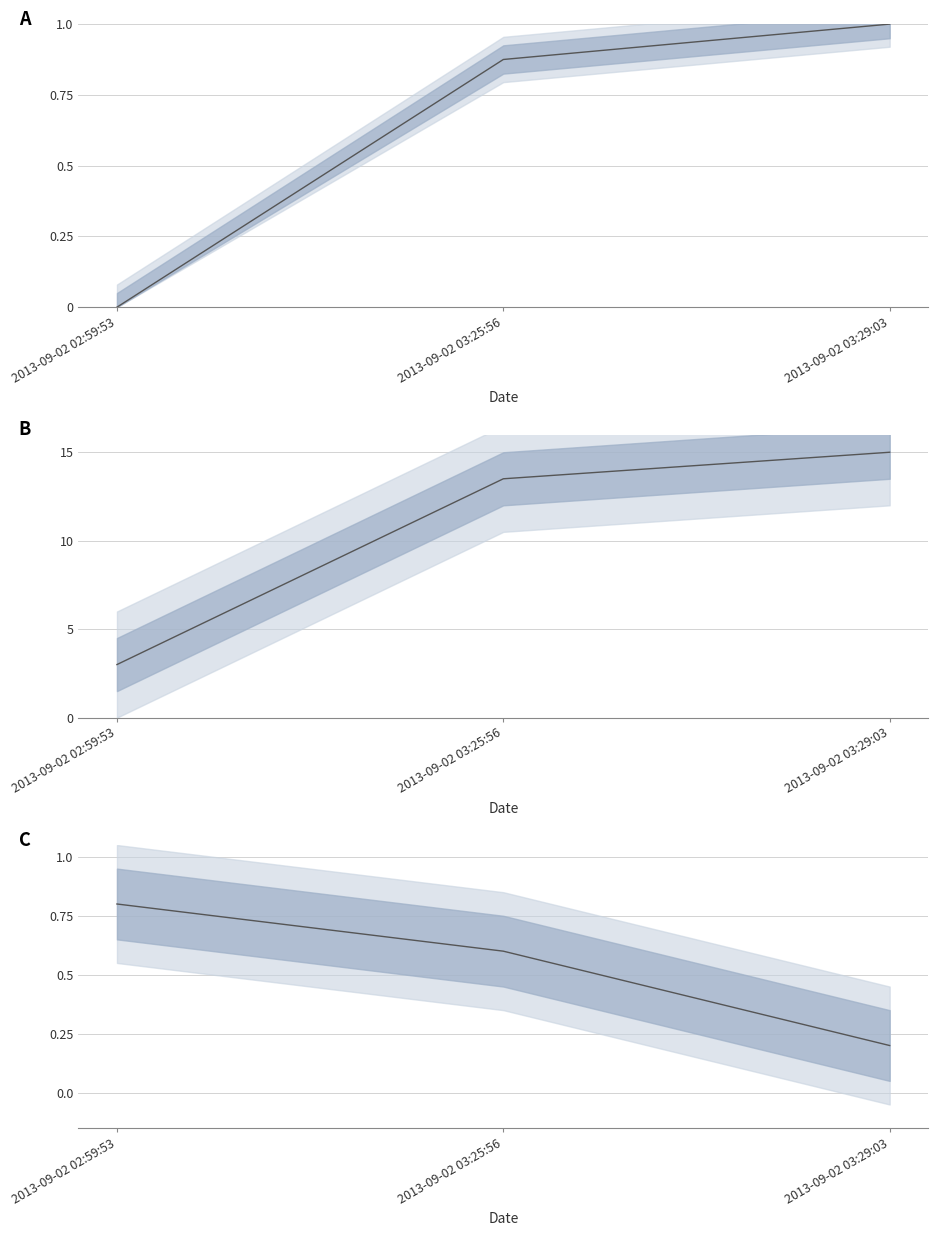

What is the change in value from 2013-09-02 02:59:53 to 2013-09-02 03:29:03?

-0.6